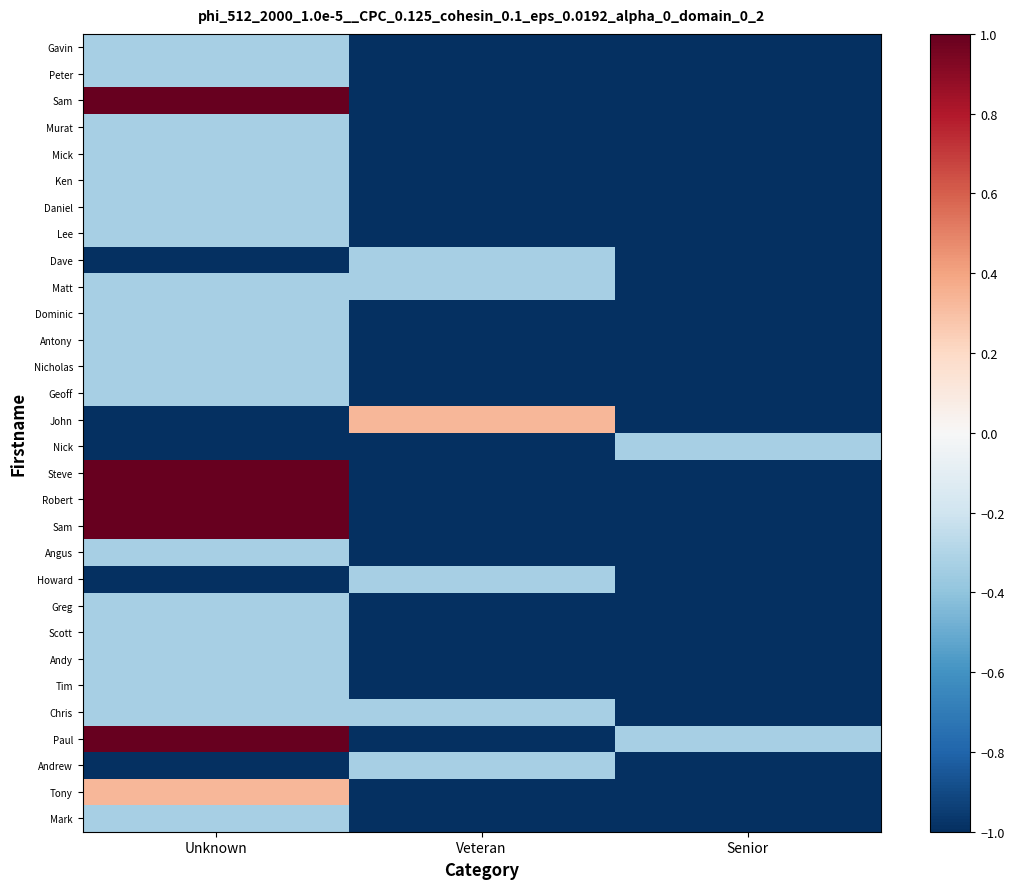

What is the spread (max minus min) of values at Unknown?

2.0